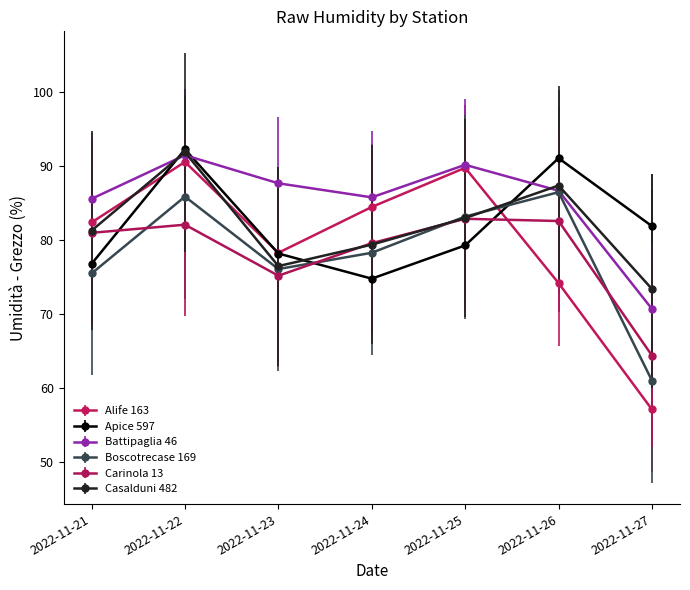

What is the total value across all series at 2022-11-27?

408.5